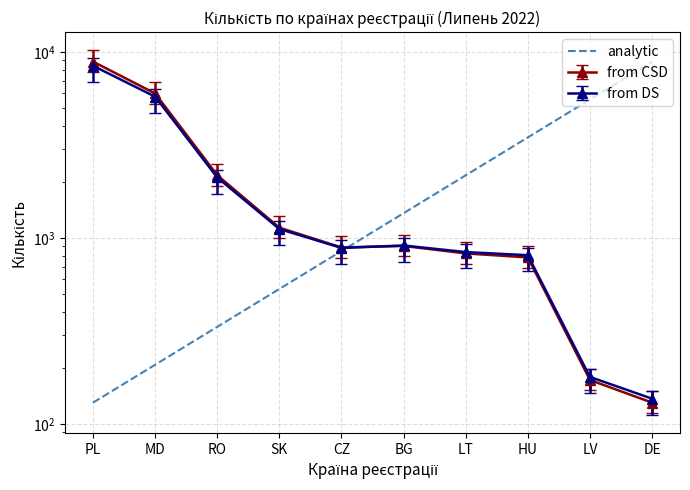

Count the number of values greater than 1357.

5